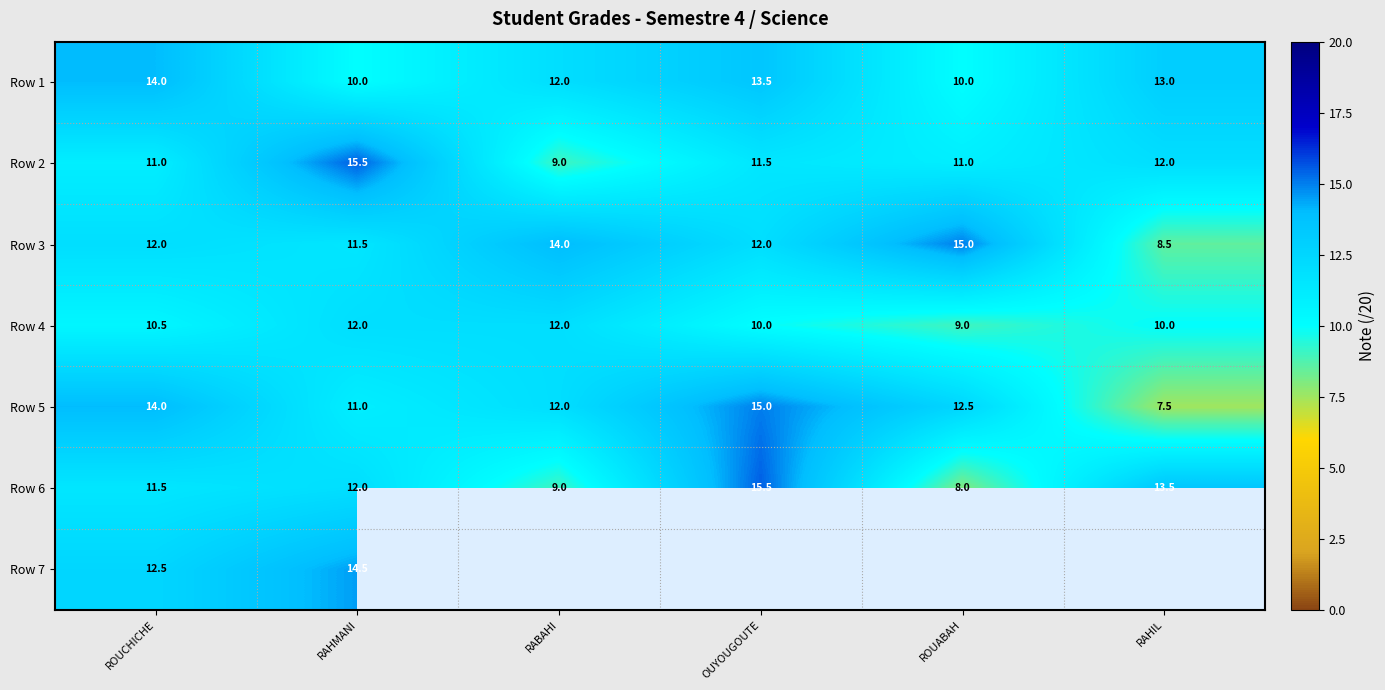

What is the spread (max minus min) of values at RABAHI?

5.0